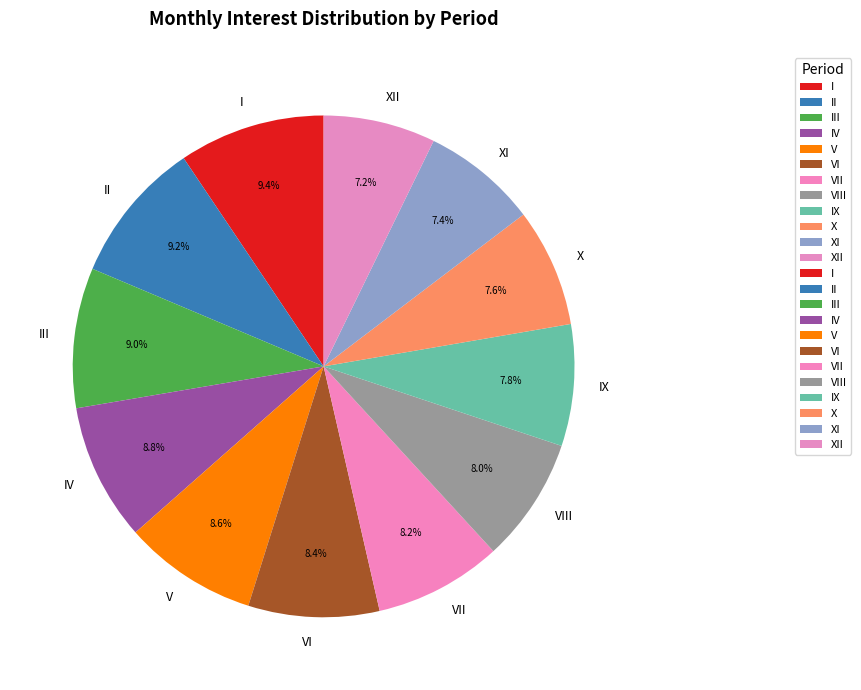

What portion of the pie excludes I?

90.6%